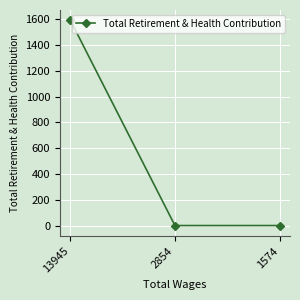

Reading left to right, extract all data points from this chart.

13945=1592	2854=0	1574=0